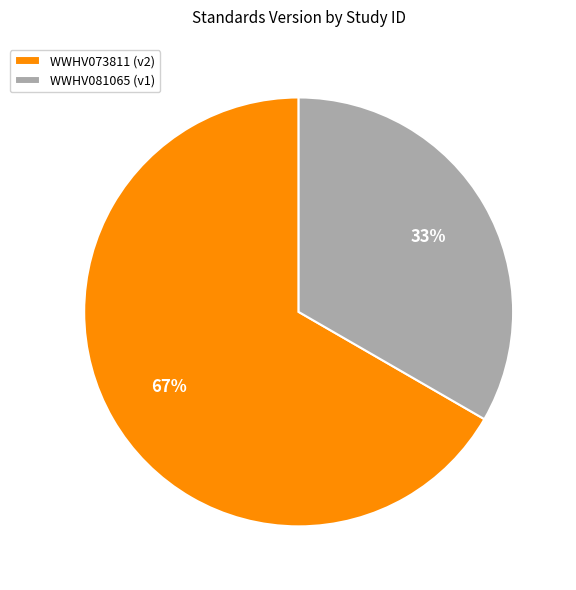

To the nearest percent, what is the average slice percentage?

50%